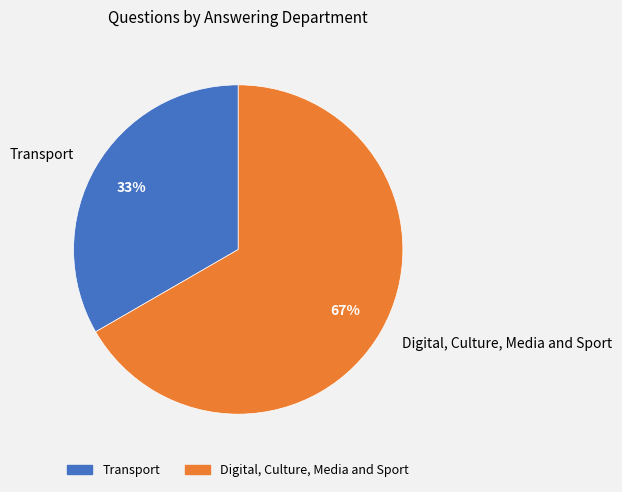

To the nearest percent, what is the average slice percentage?

50%